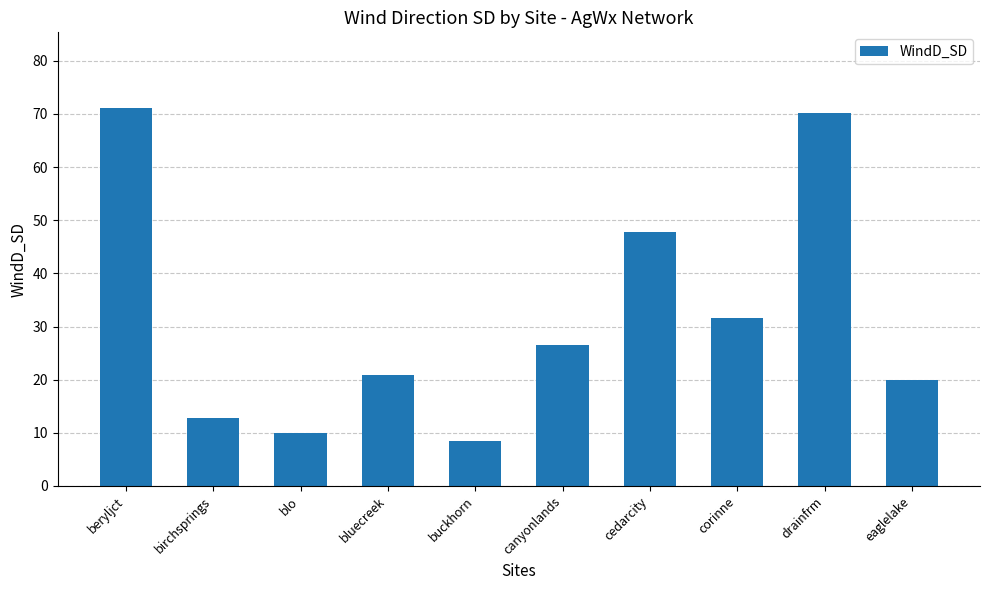

Reading left to right, list all the values displayed in this chart.

71.1	12.8	10.0	20.9	8.5	26.4	47.7	31.5	70.1	20.0